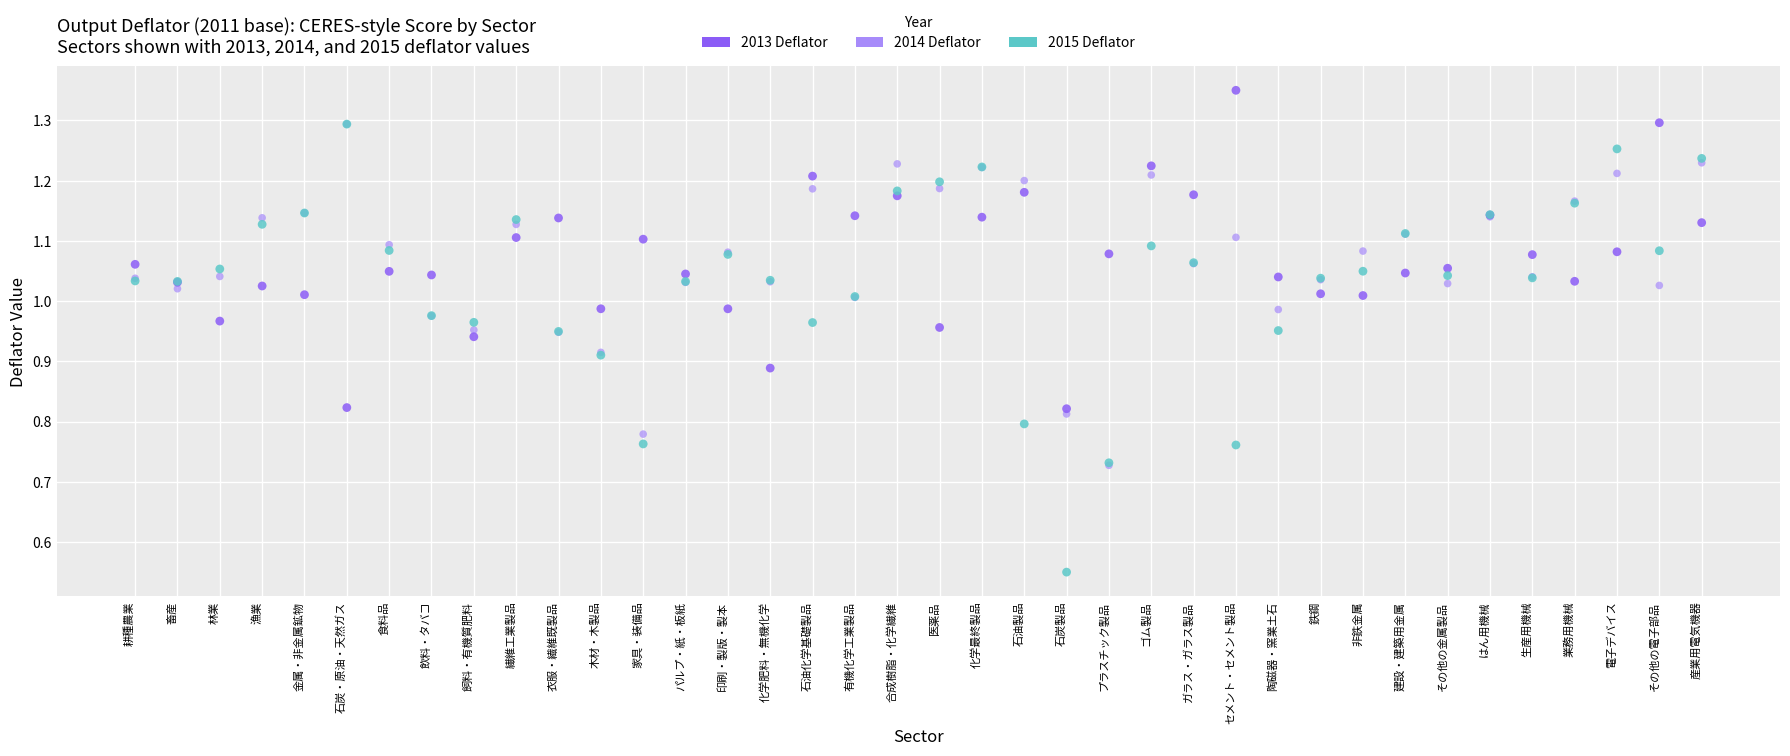

What are all the series names shown in the legend?

2013 Deflator, 2014 Deflator, 2015 Deflator